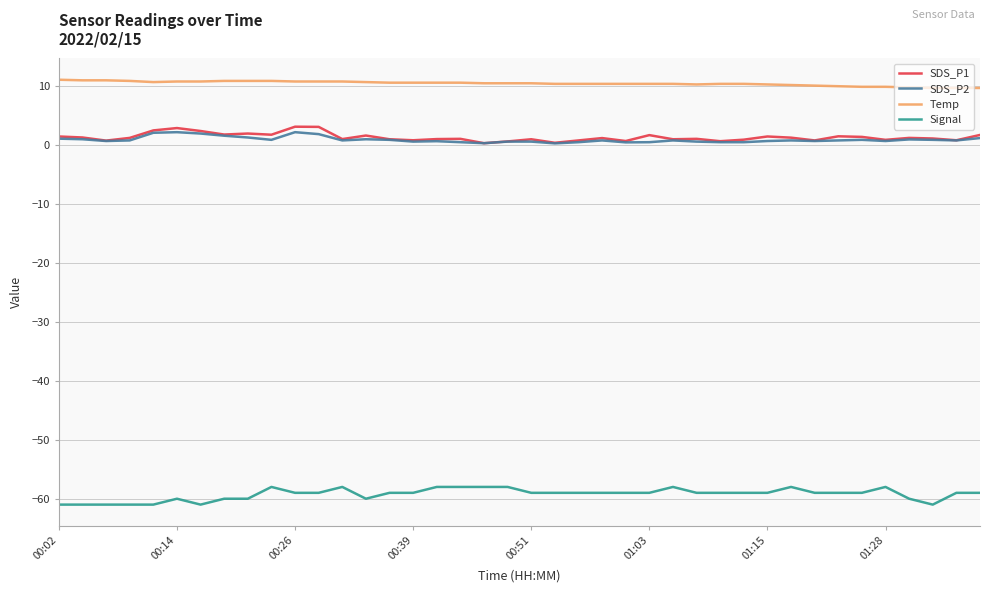

What is the greatest value displayed?

11.1